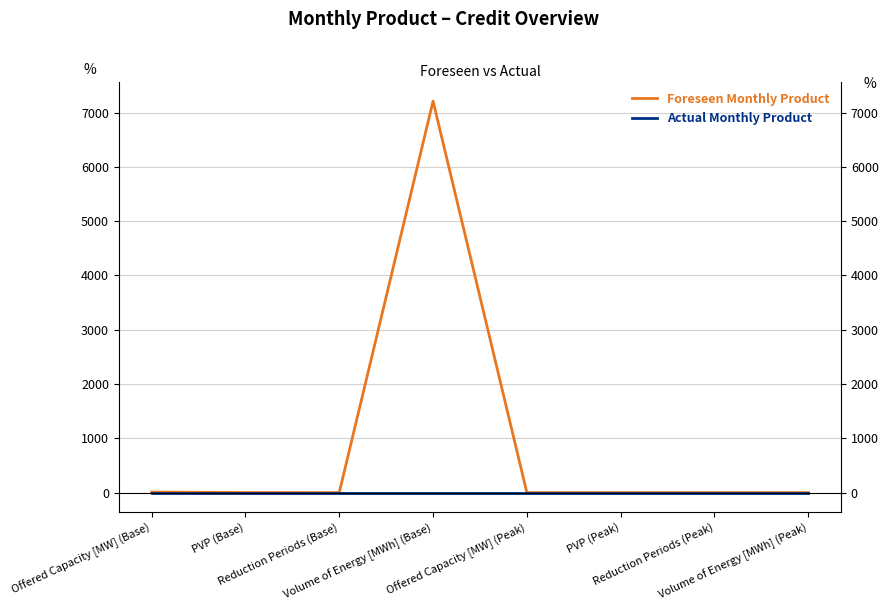

Which has a higher value, Volume of Energy [MWh] (Peak) or Reduction Periods (Peak)?

Volume of Energy [MWh] (Peak)